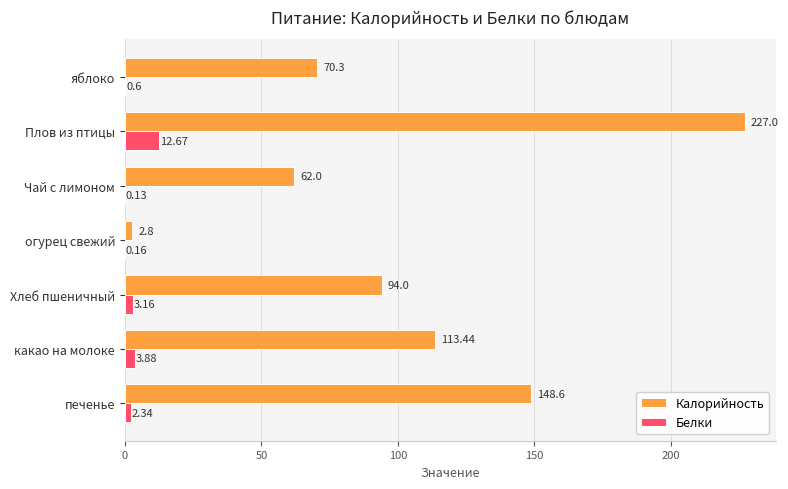

Which series changed the most between Хлеб пшеничный and какао на молоке?

Калорийность